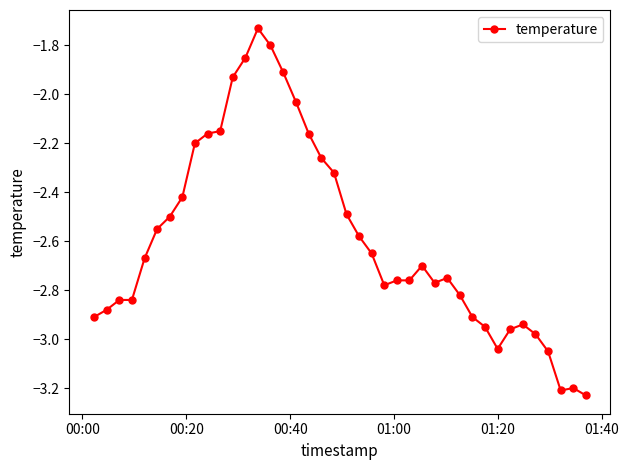

How many values are below -2?

35